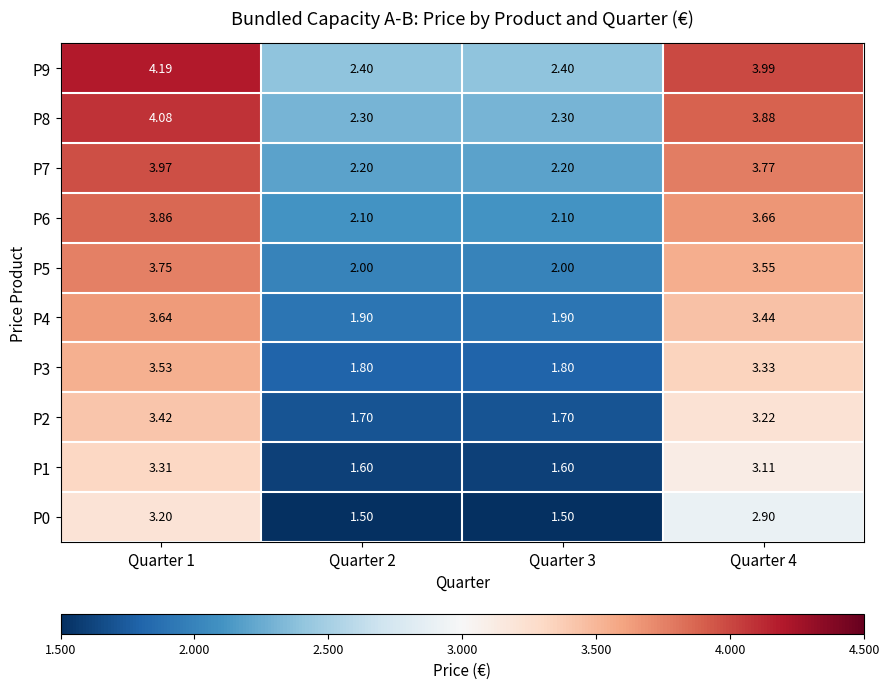

Is the value of P1 at Quarter 4 greater than the value of P4 at Quarter 3?

Yes